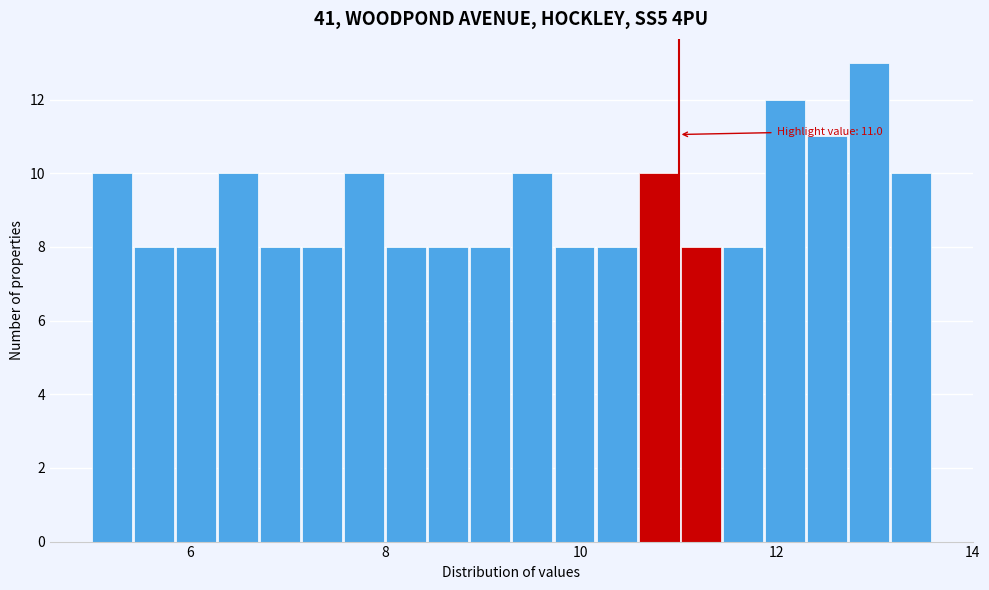

Around what value on the x-axis is the tallest bar? Give the approximate position of its centre, as read against the axis.

13.0